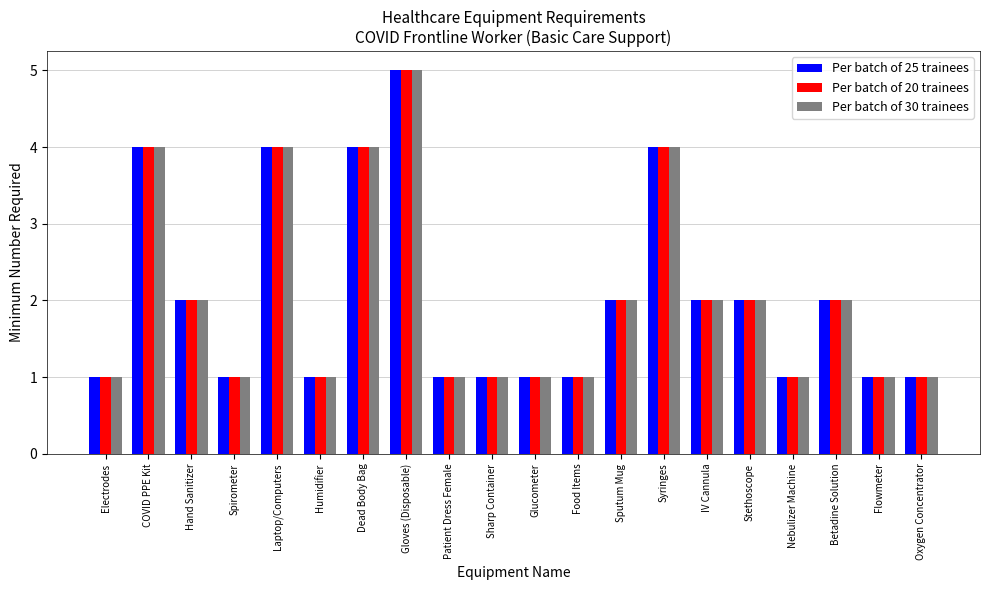

The value of Per batch of 20 trainees at Sputum Mug is 2. True or false?

True